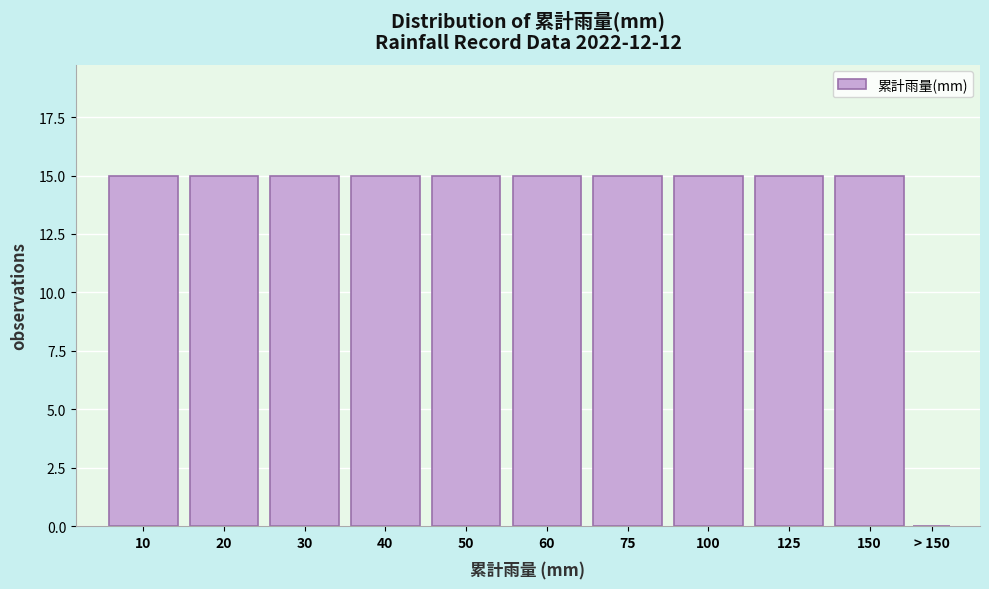

Reading left to right, extract all data points from this chart.

10=15	20=15	30=15	40=15	50=15	60=15	75=15	100=15	125=15	150=15	> 150=0